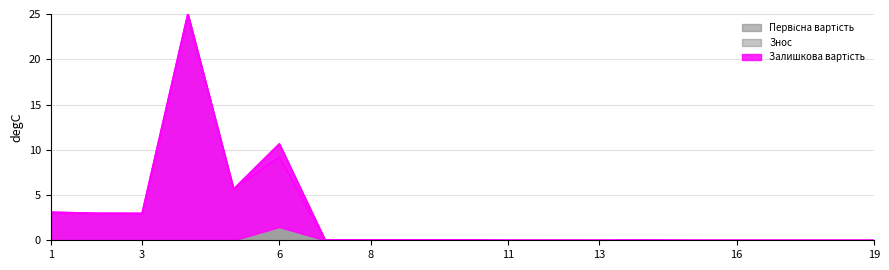

Does the chart have visible grid lines?

Yes